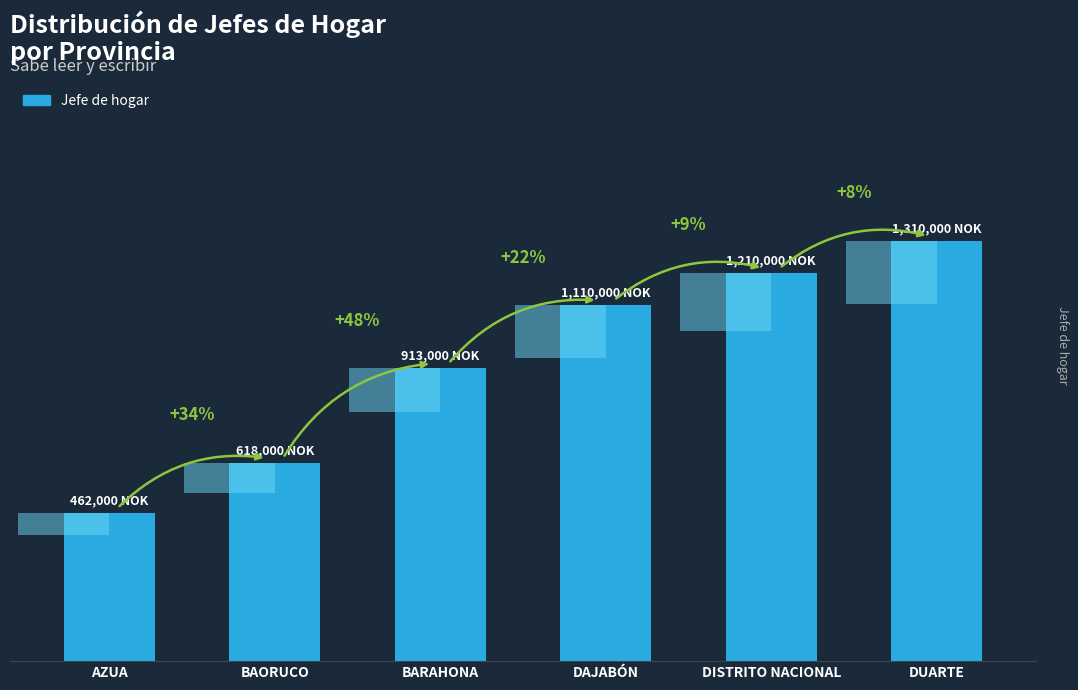

The value at DUARTE is 2185309. True or false?

False